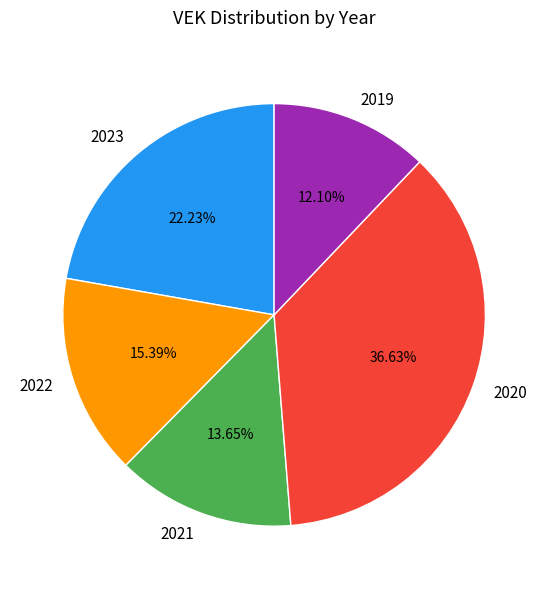

Rank the categories by value from highest to lowest.

2020, 2023, 2022, 2021, 2019